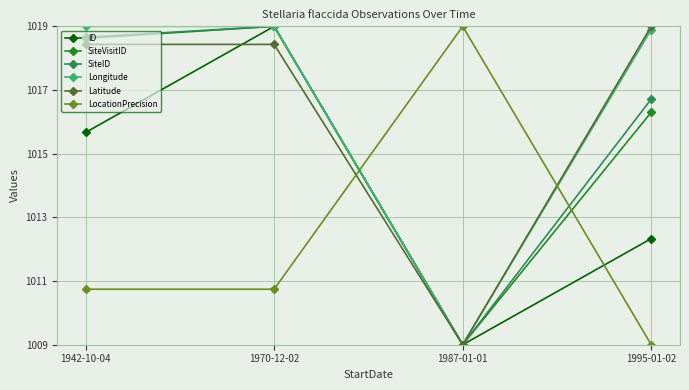

What position from the right is 1970-12-02?

3